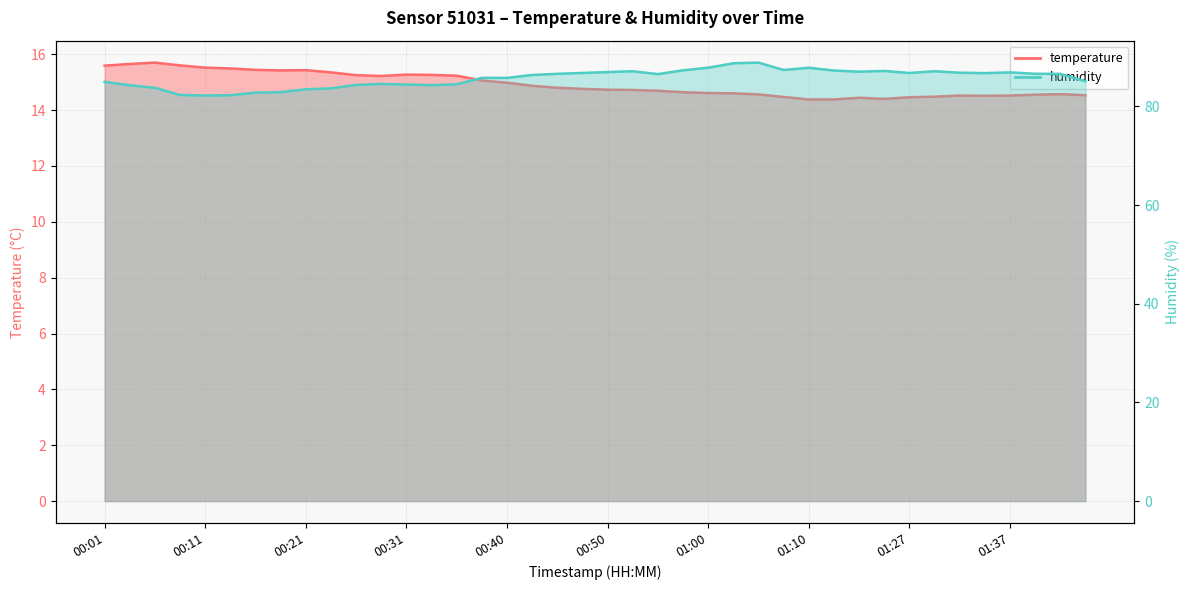

Does the chart have visible grid lines?

Yes